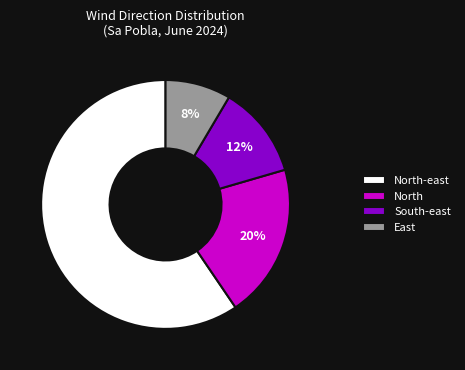

Between South-east and North, which is larger?

North